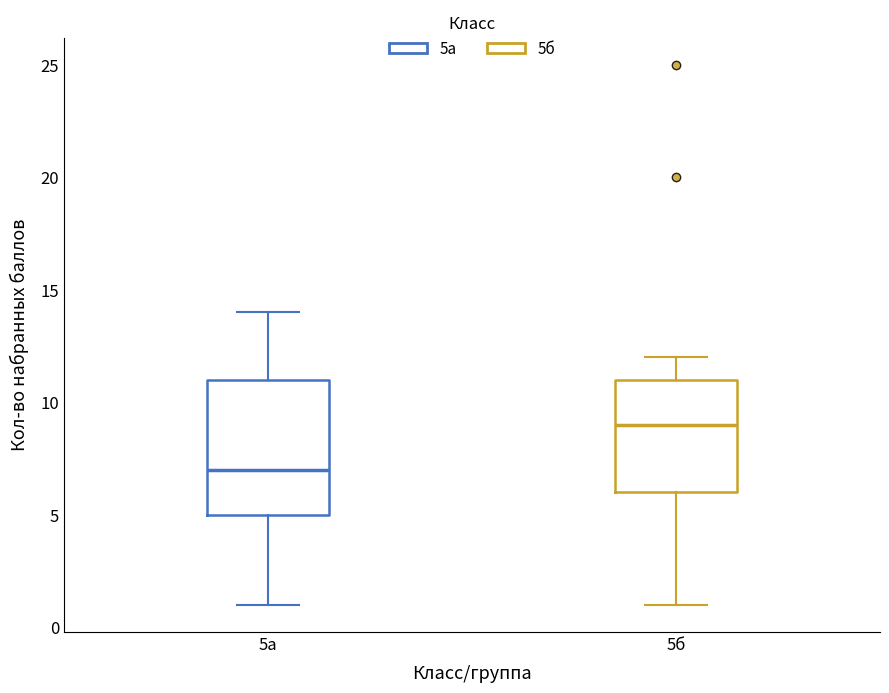

Reading left to right, transcribe this box plot: for each box, give where its median line is, the range the box spans, and where its two whiskers end, as read against the y-axis. The values are not printed on the chart, so give them approximately, as read against the axis.

5а: median 7, box 5 to 11, whiskers 1 to 14
5б: median 9, box 6 to 11, whiskers 1 to 12